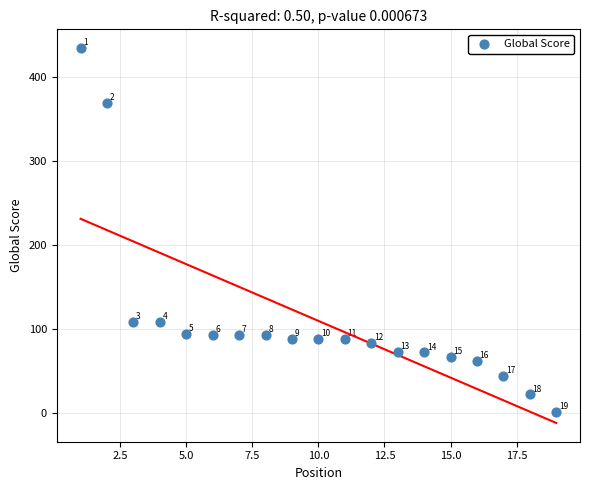

What is the range of Y values (max minus min)?

434